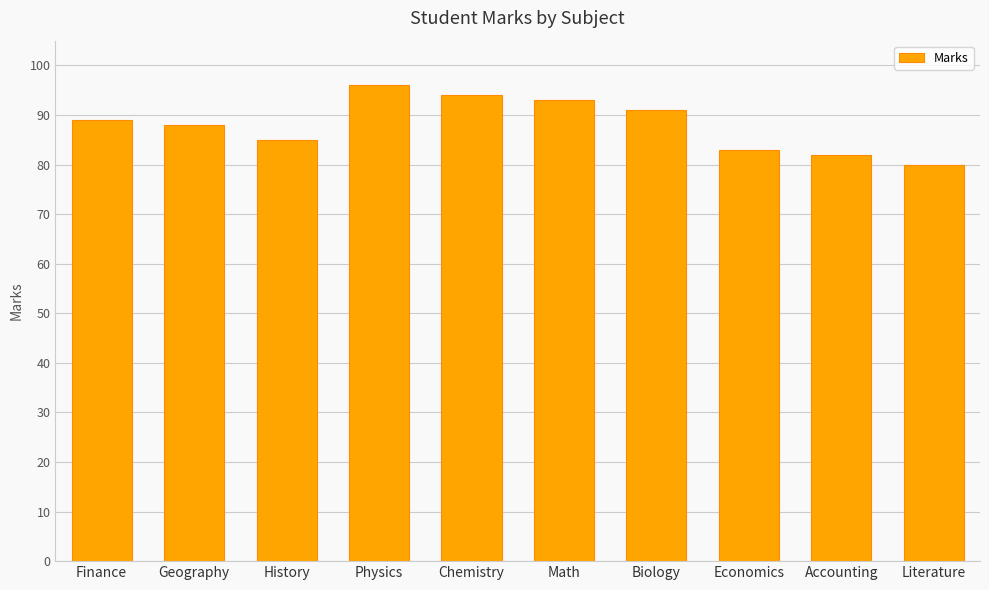

What is the sum of all values?

881